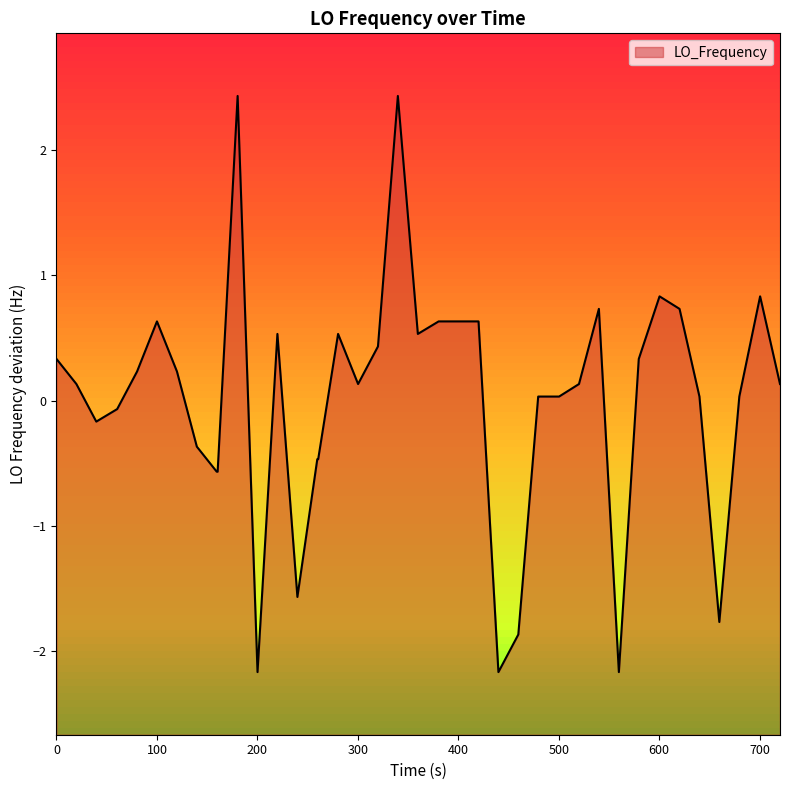

How many interior local peaks (higher than both neighbors) does the data have?

8